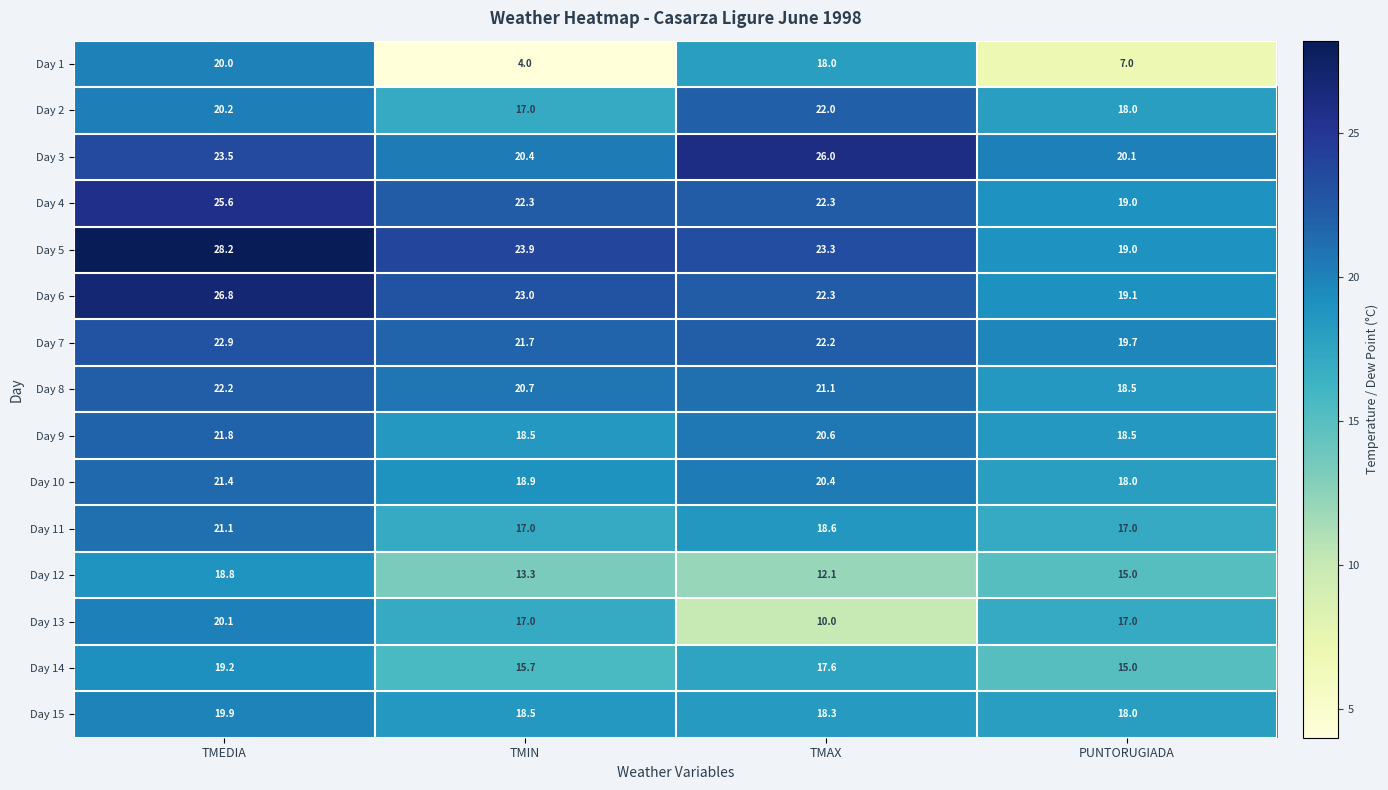

What is the sum of all Day 13 values?

64.1